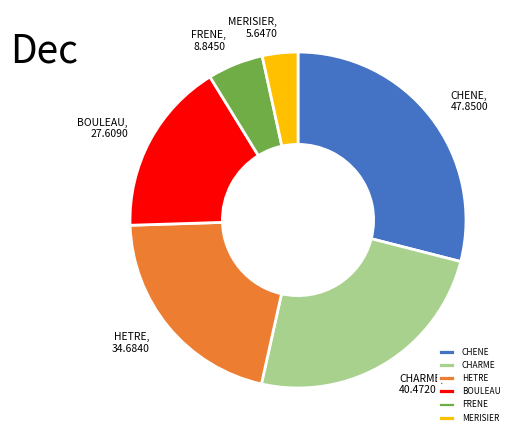

Does any single category account for the majority?

No